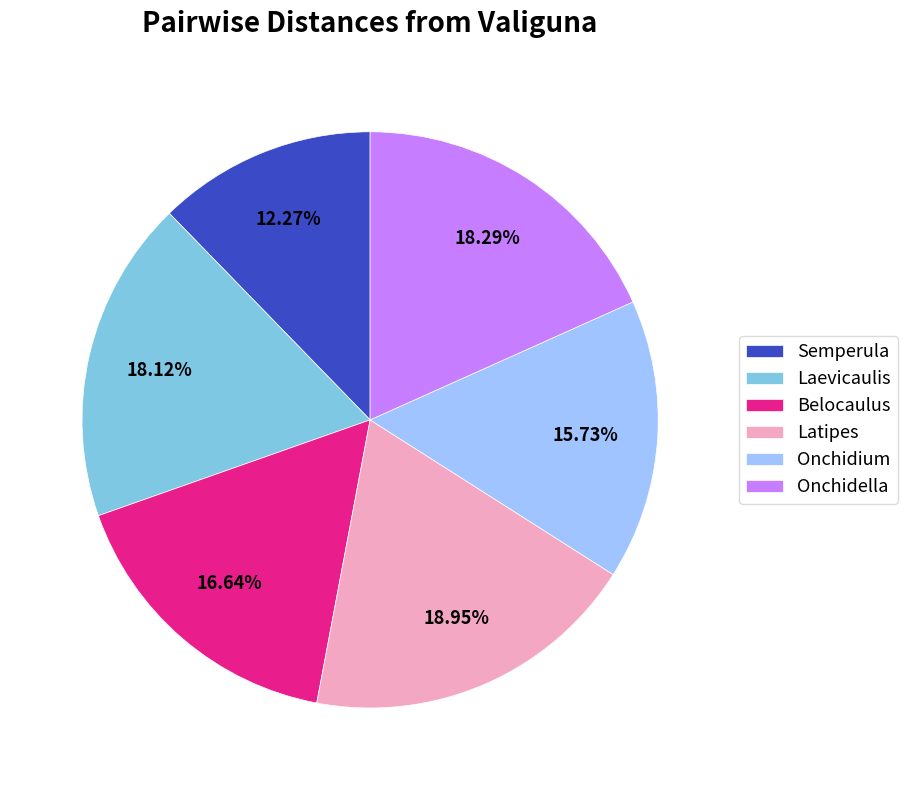

How many segments does this pie chart have?

6